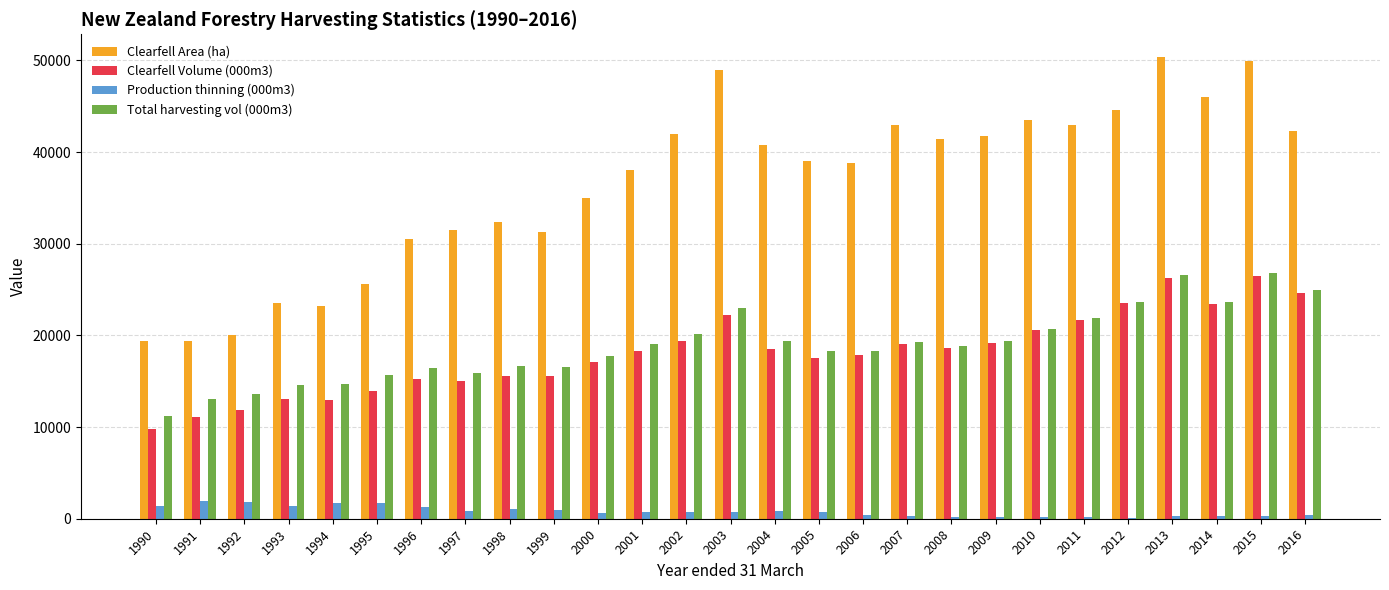

Between 2000 and 2008, which series saw the biggest shift?

Clearfell Area (ha)